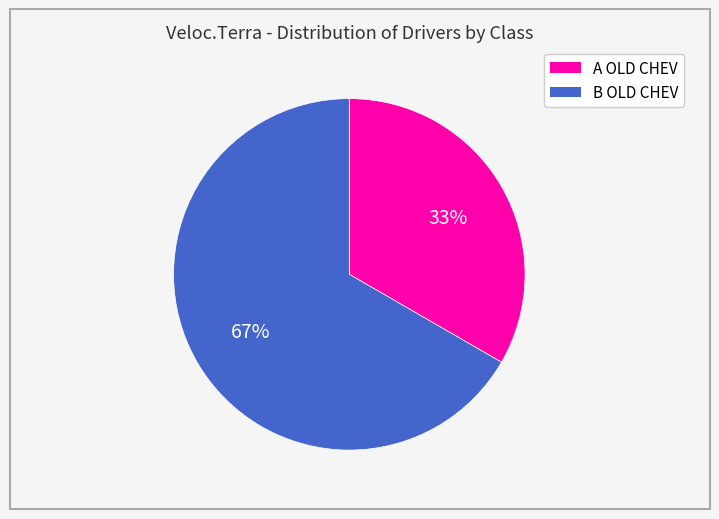

The B OLD CHEV slice represents 57% of the pie. True or false?

False